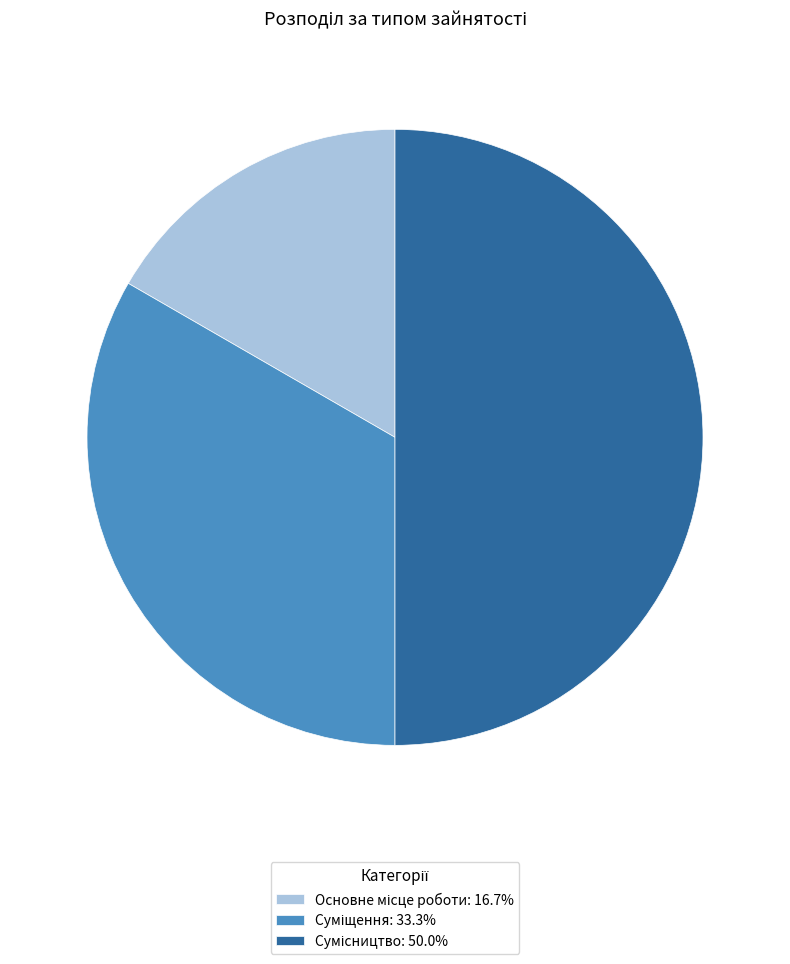

To the nearest percent, what is the combined percentage of Сумісництво and Основне місце роботи?

67%